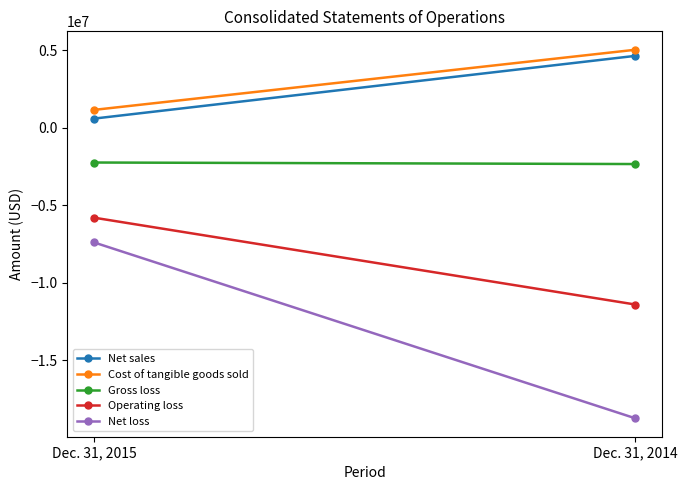

What are all the series names shown in the legend?

Net sales, Cost of tangible goods sold, Gross loss, Operating loss, Net loss